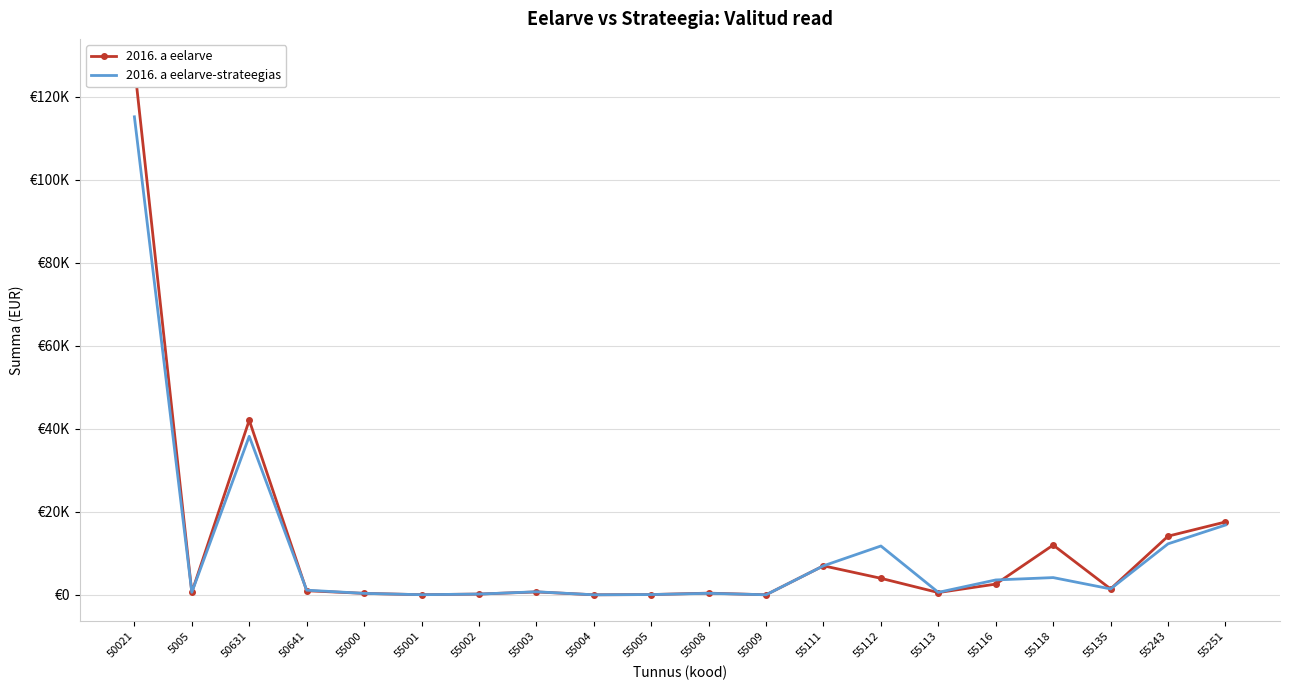

At 55243, list the series in order from largest to smallest.

2016. a eelarve, 2016. a eelarve-strateegias